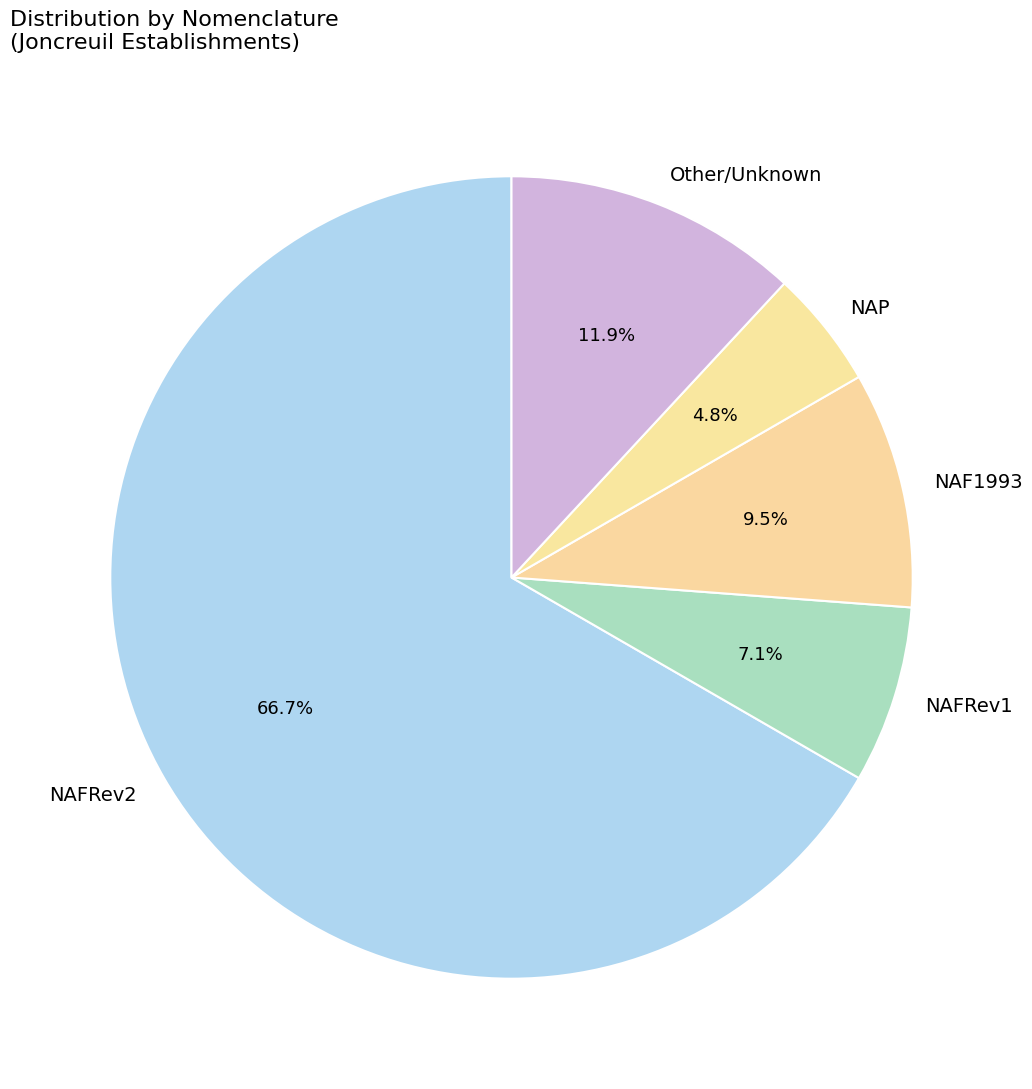

Which has a higher value, NAFRev2 or NAFRev1?

NAFRev2